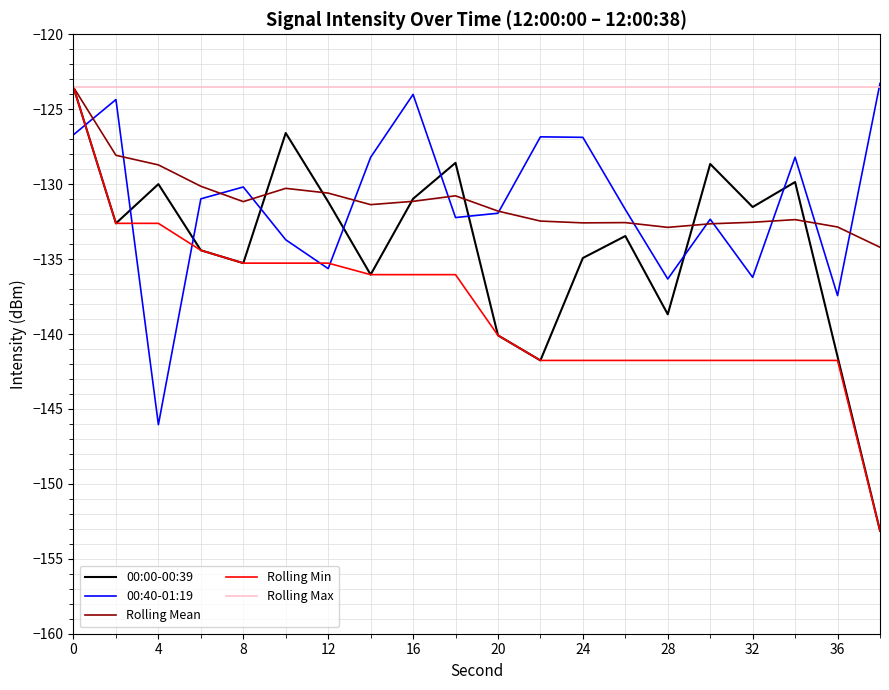

What is the maximum value shown in the chart?

-123.3